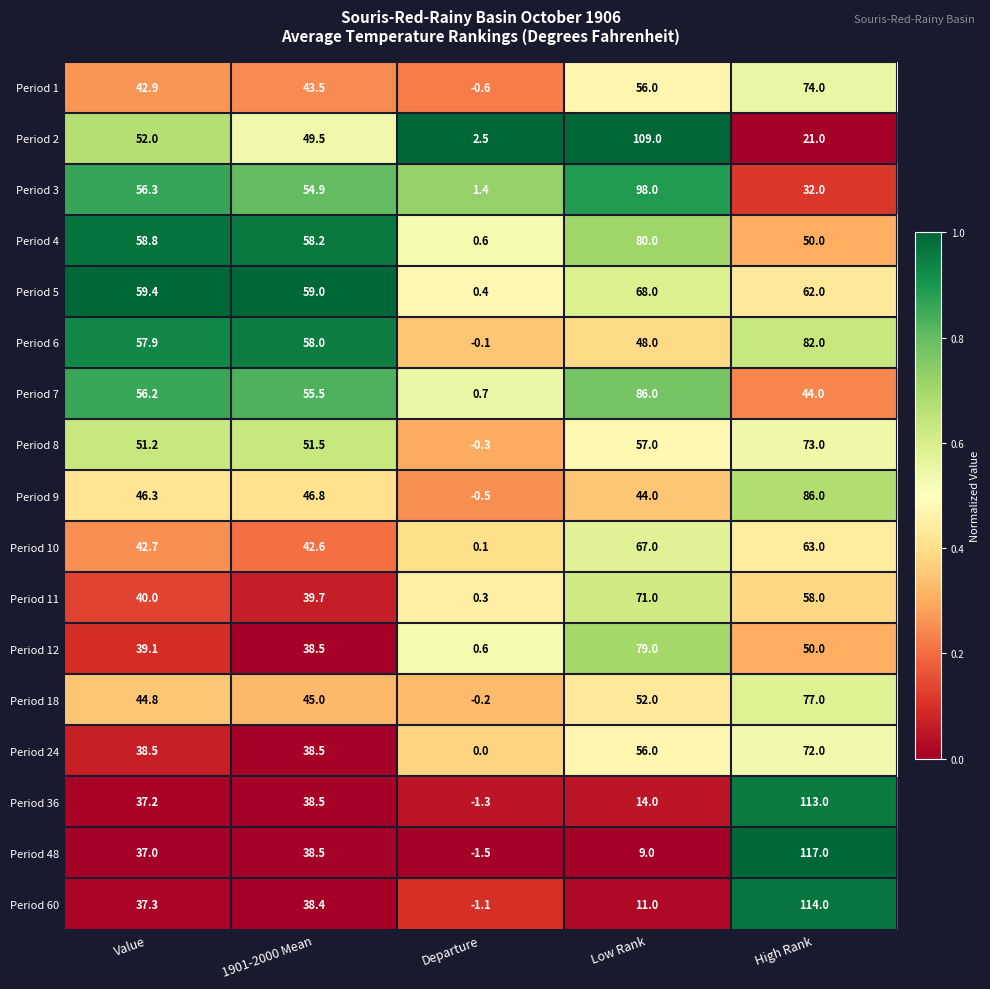

Is it true that Period 10 equals 42.7 at Value?

True